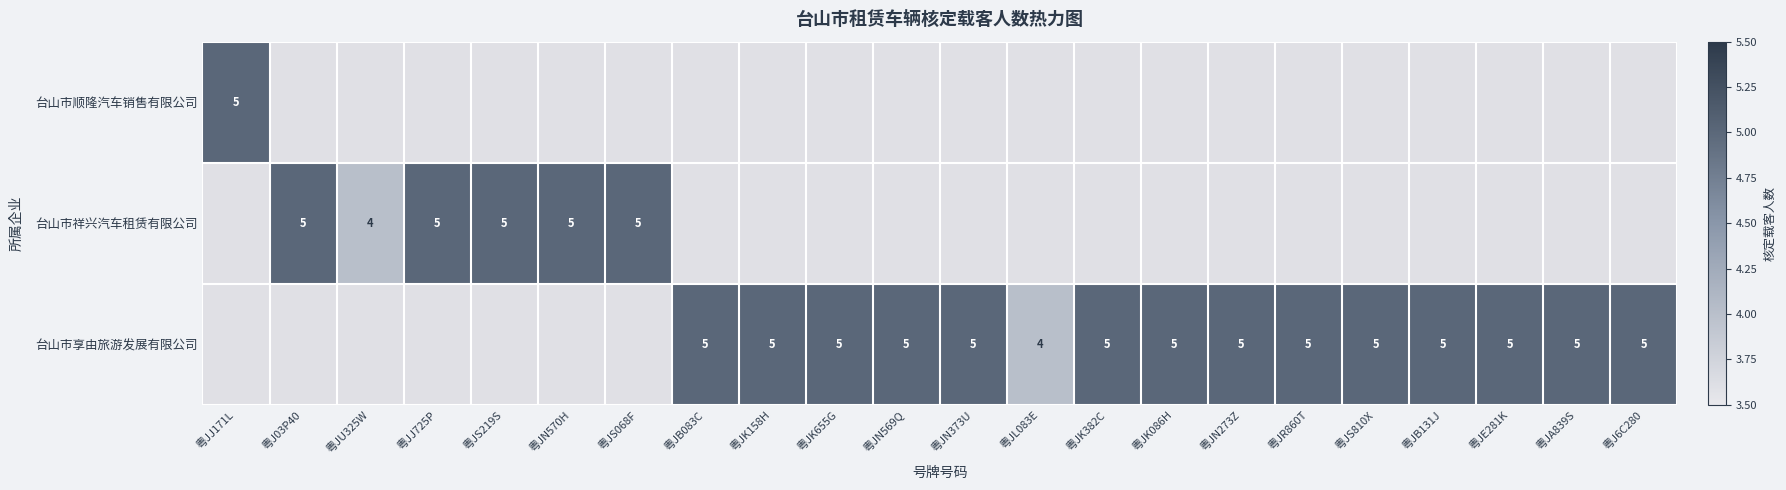

Between 粤JR860T and 粤JE281K, which is larger?

粤JE281K